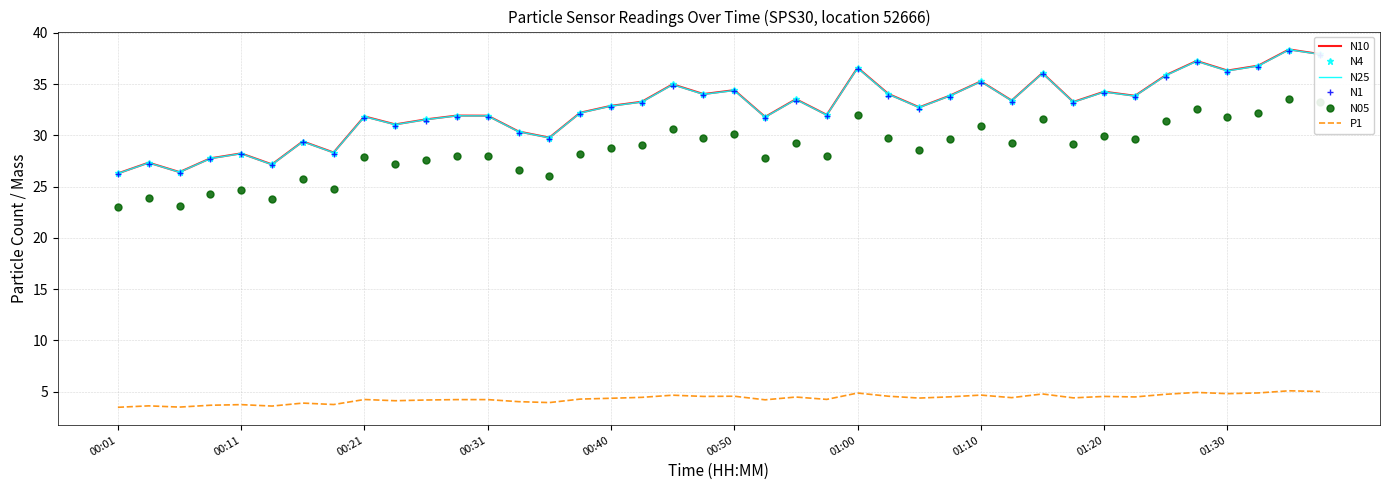

What is the maximum value for N05?

33.6